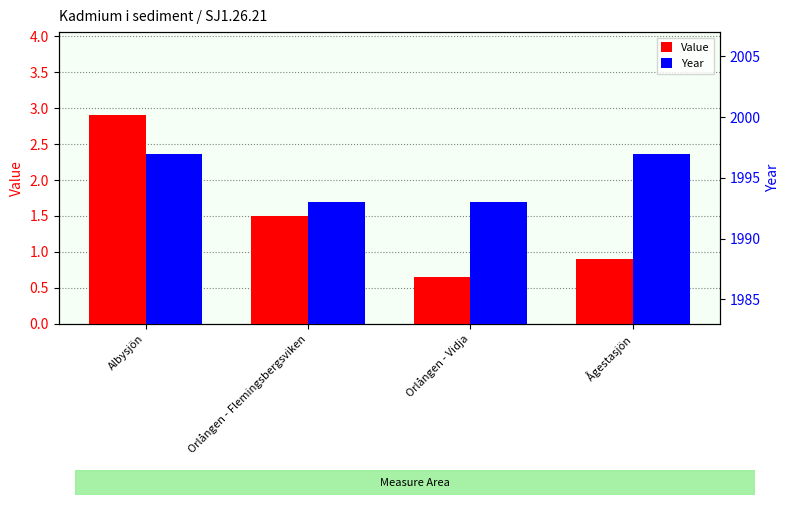

How many values in the Value series are below 1?

2